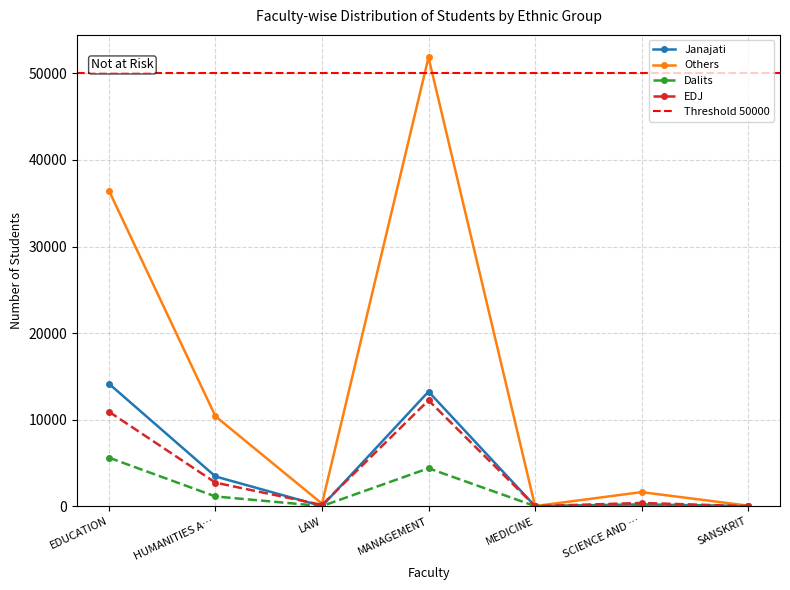

At which label is Others closest to 25930?

EDUCATION